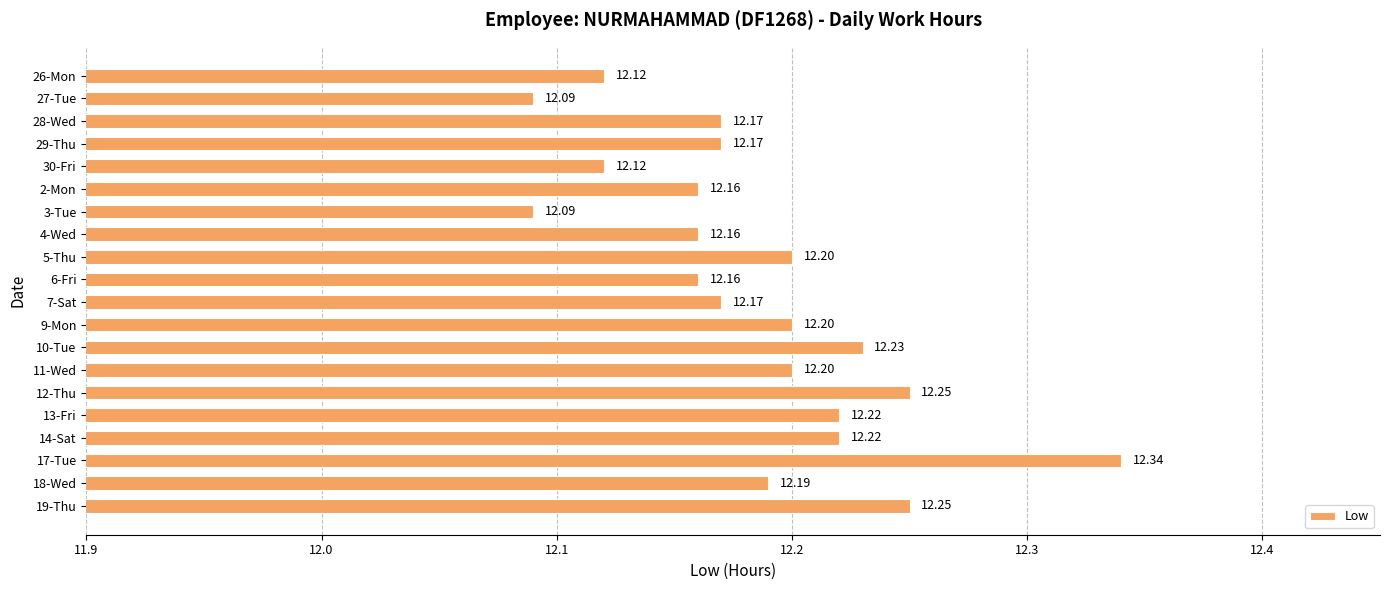

What is the average value?

12.2